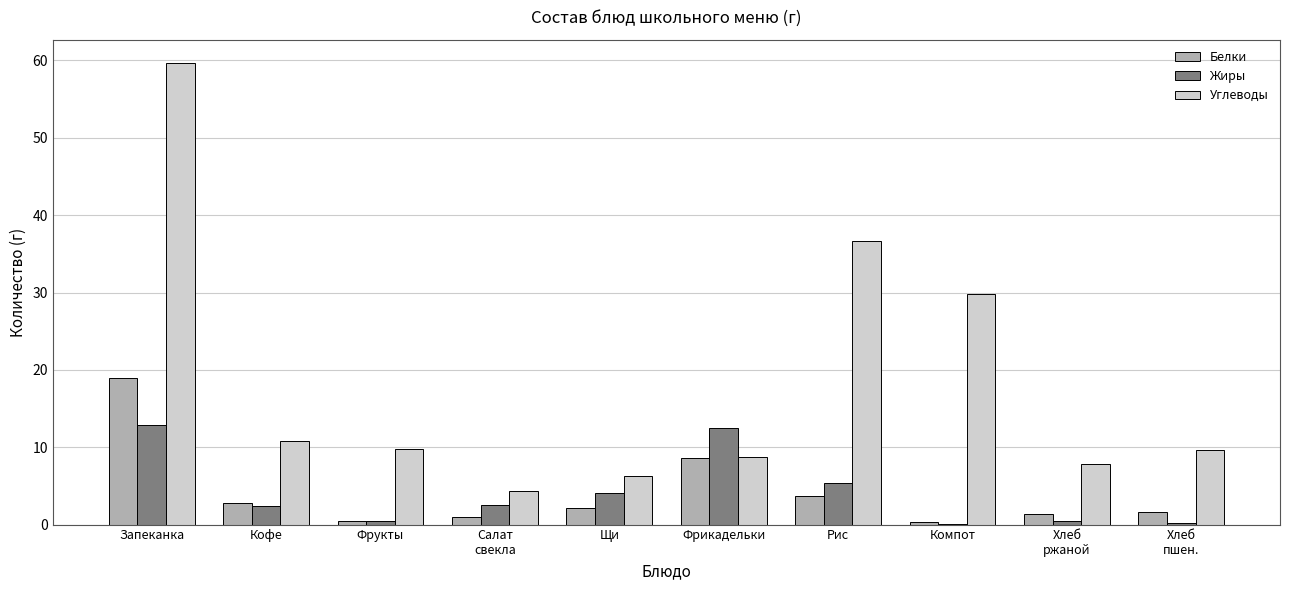

At which label does Белки reach its peak?

Запеканка